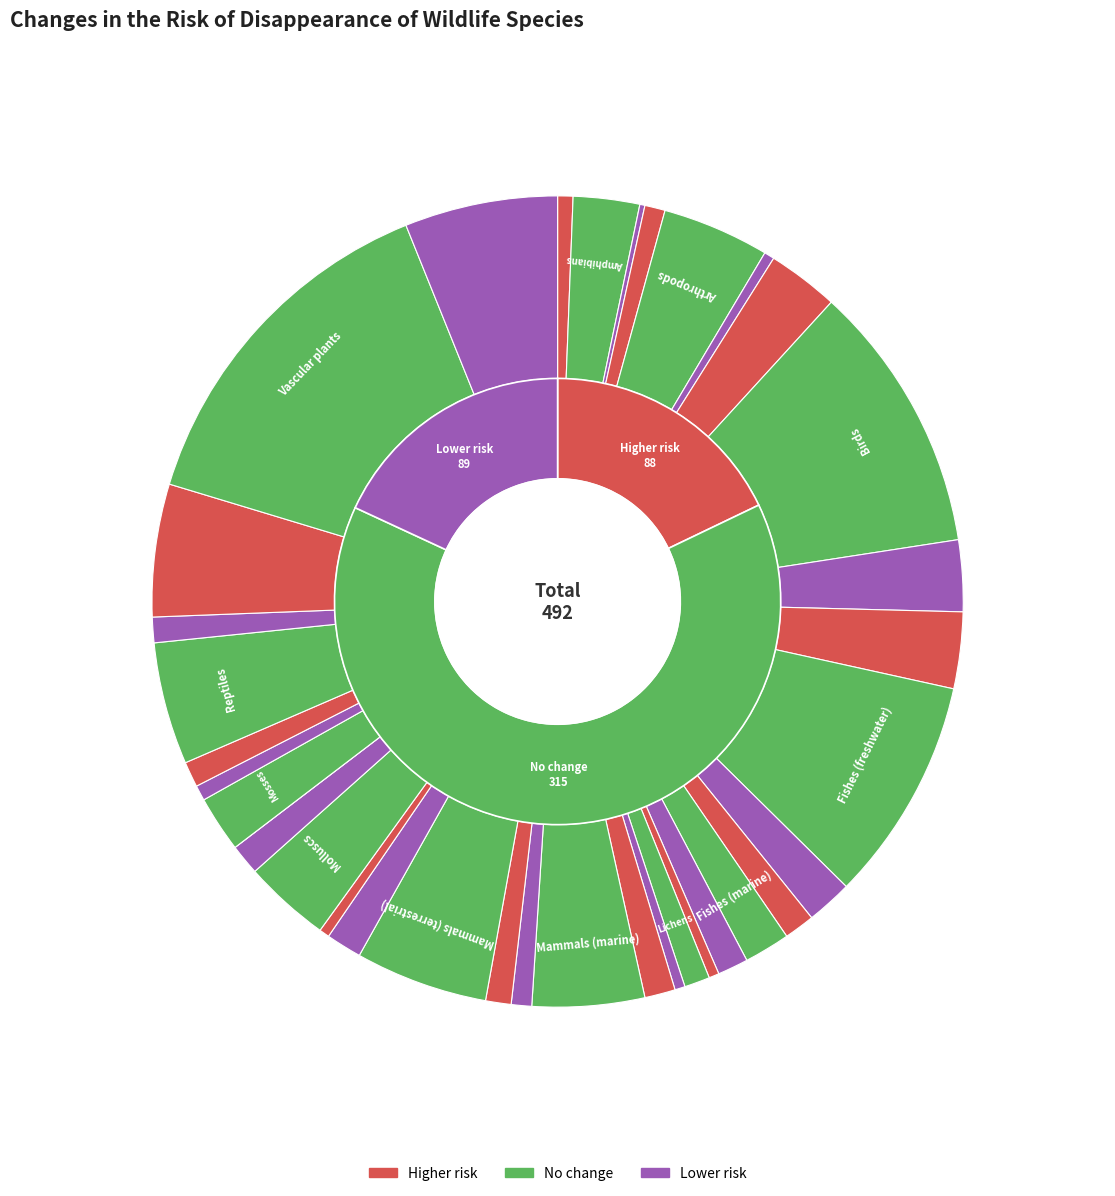

Which series has the largest range (max minus min)?

No change